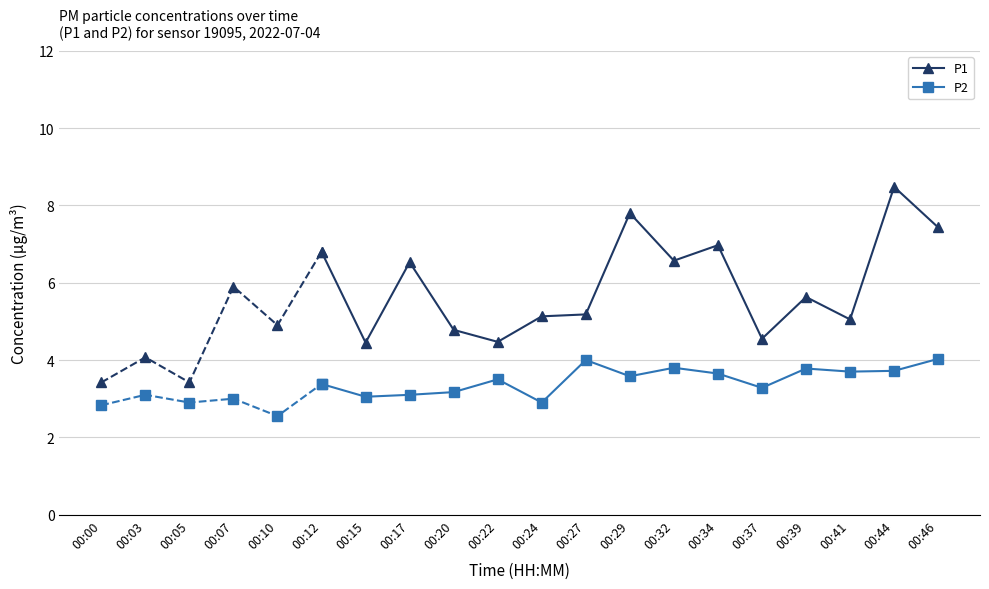

What is the value of the P2 point at the 15th from the left?

4.0